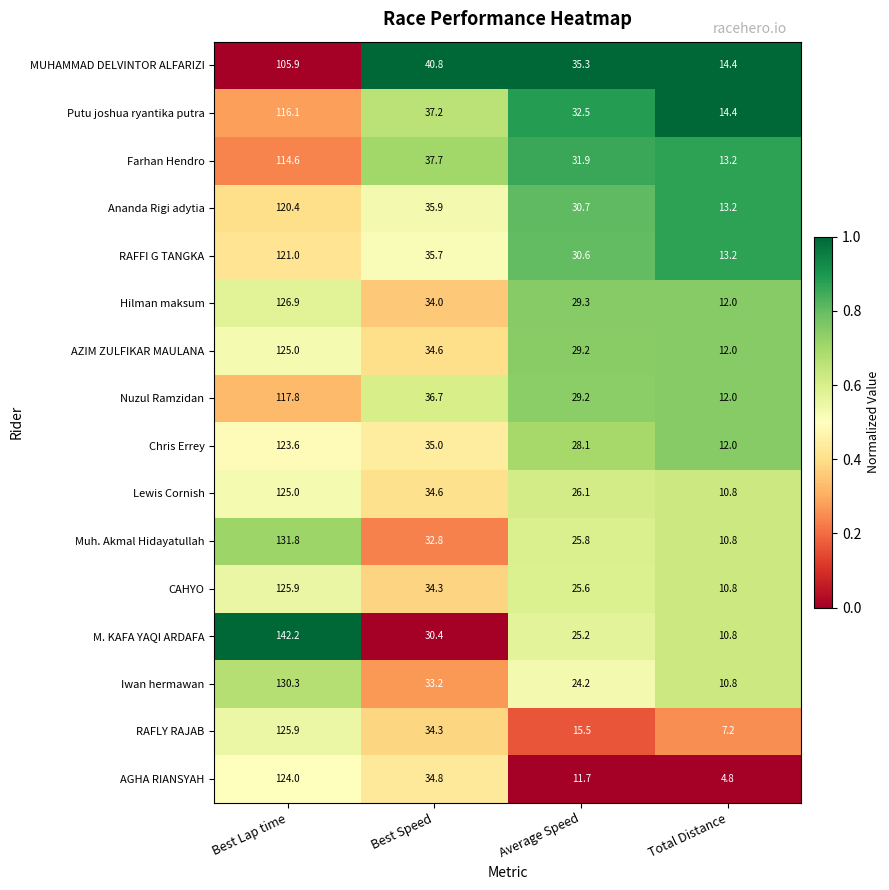

Which series has the largest total across all categories?

M. KAFA YAQI ARDAFA